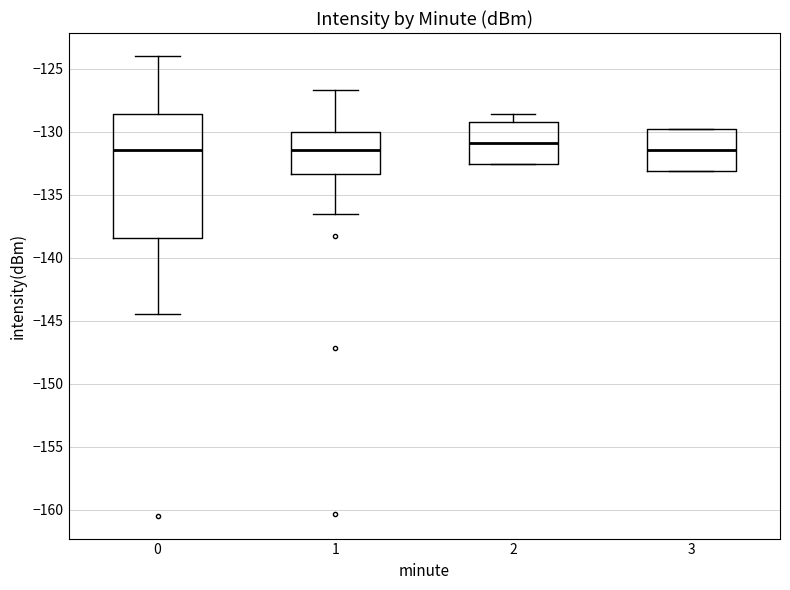

Which box has the highest median line?

2